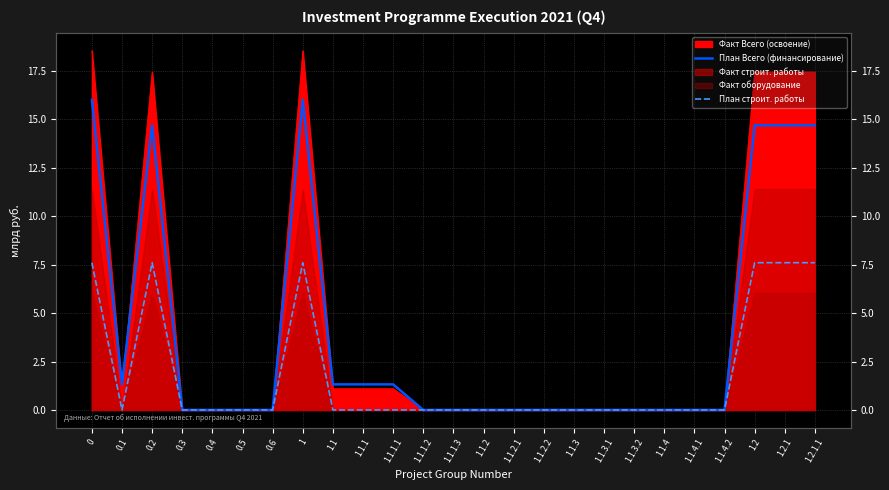

The value of План Всего (финансирование) at 1.1.2.1 is -5.6. True or false?

False